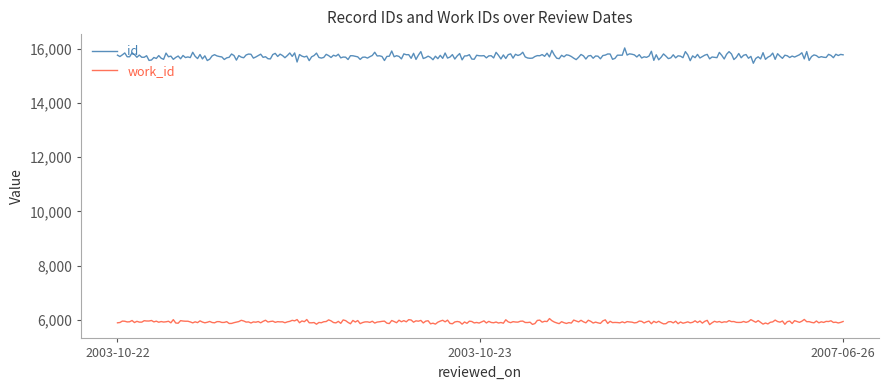

What is the sum of all id values?

4714407.5